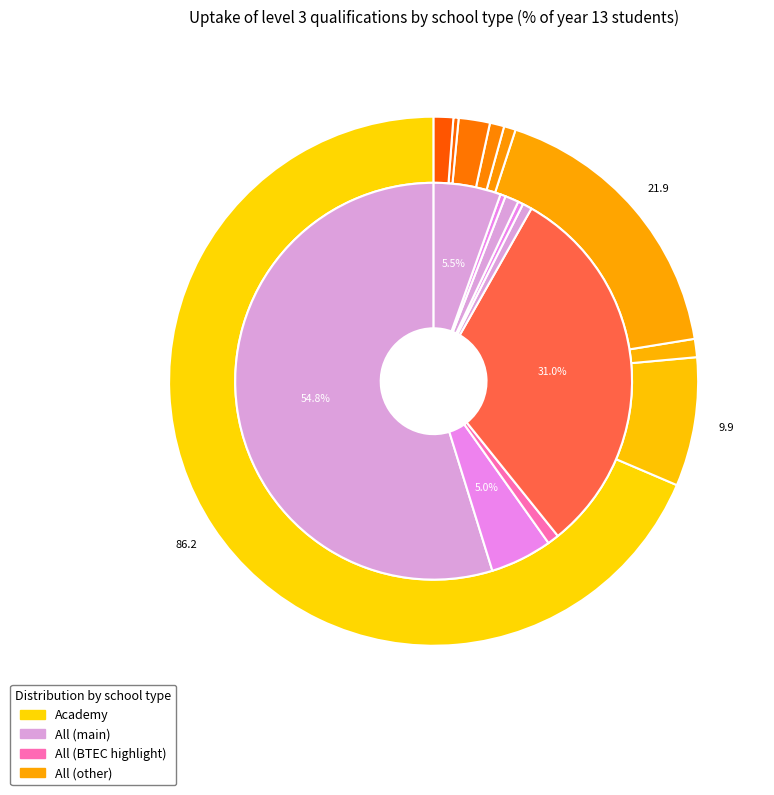

Count the number of slices in the pie.

9